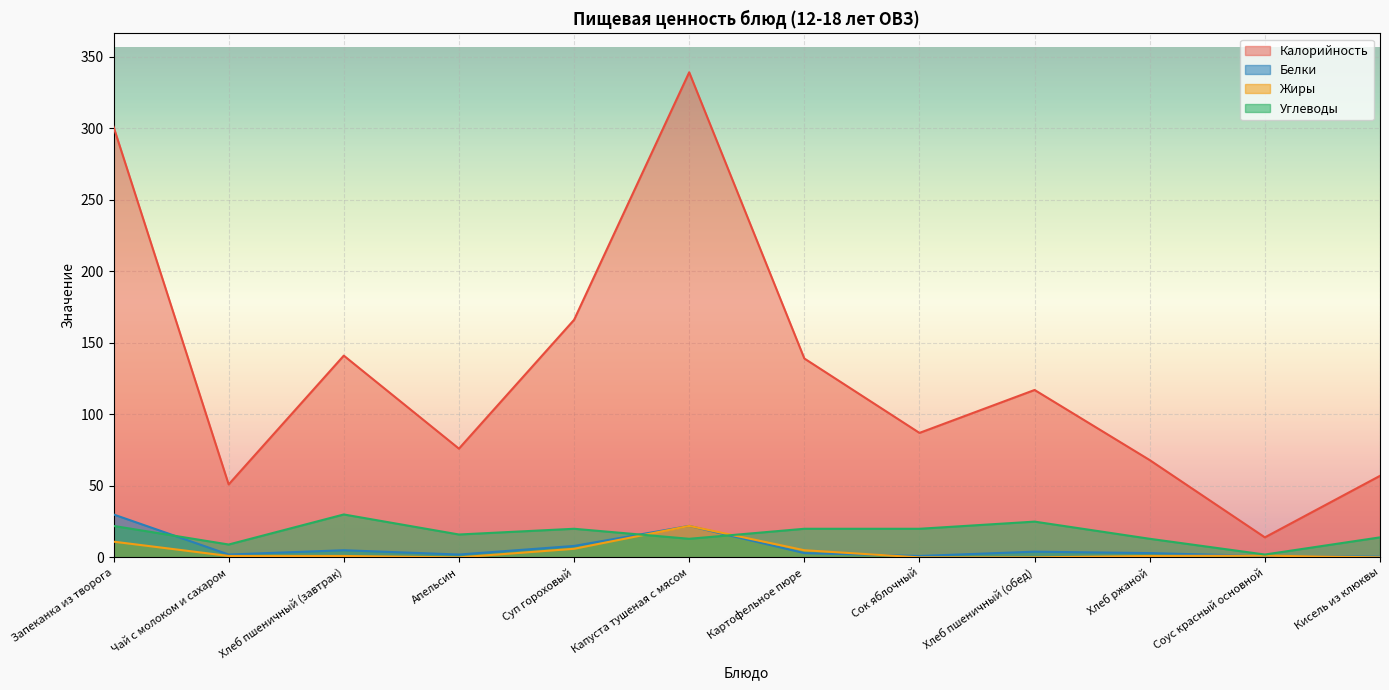

What is the difference between the Белки values at Запеканка из творога and Картофельное пюре?

27.0